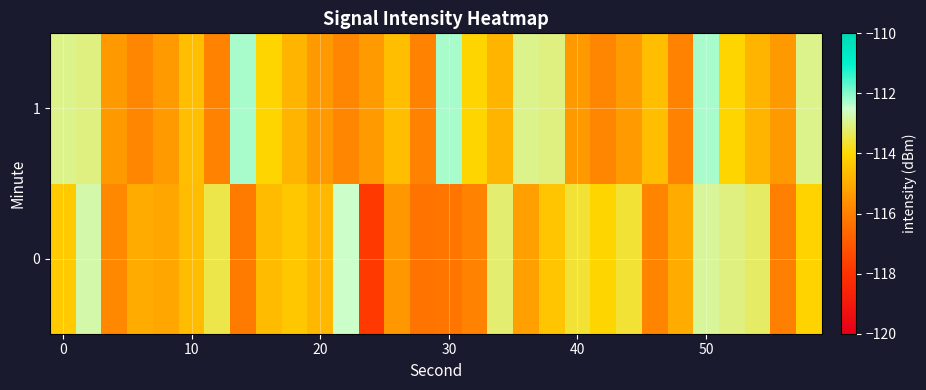

Count the number of categories in the chart.

30